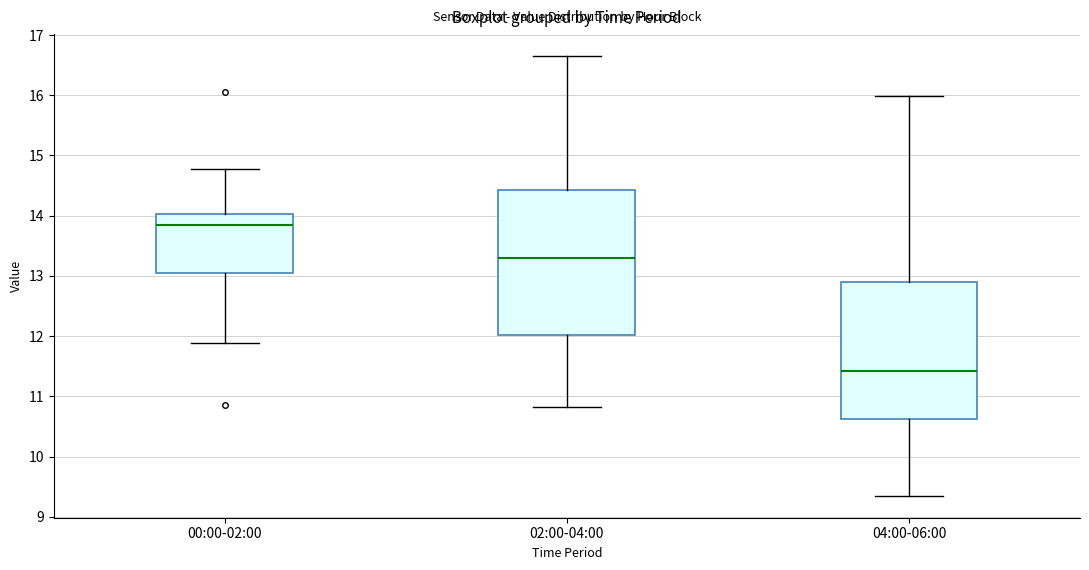

Comparing the boxes themselves (not the whiskers), which one is the tallest?

02:00-04:00